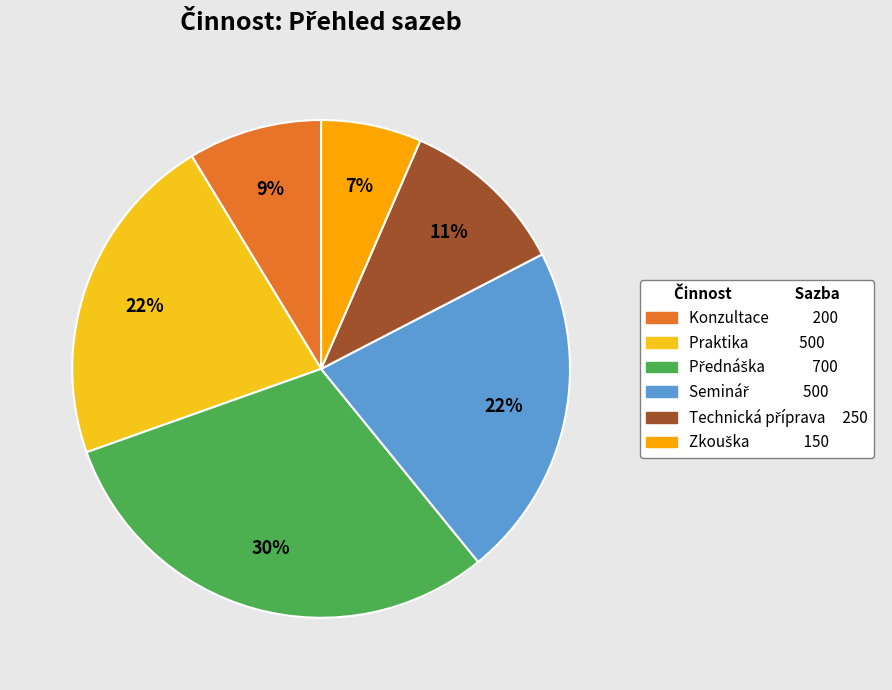

Count the number of slices in the pie.

6